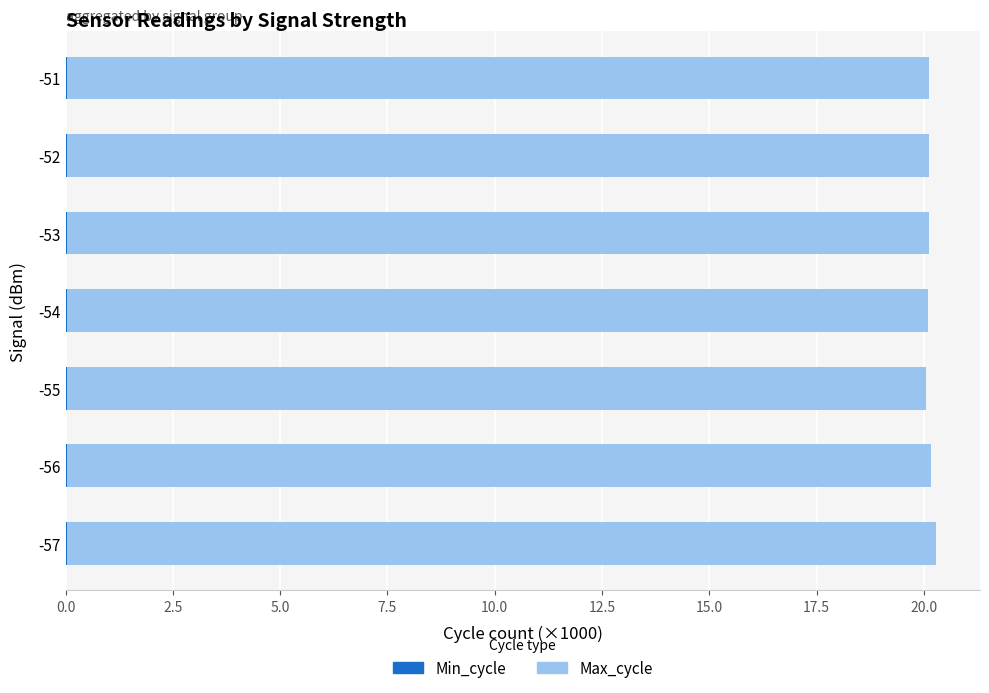

Count the number of data series in this chart.

2